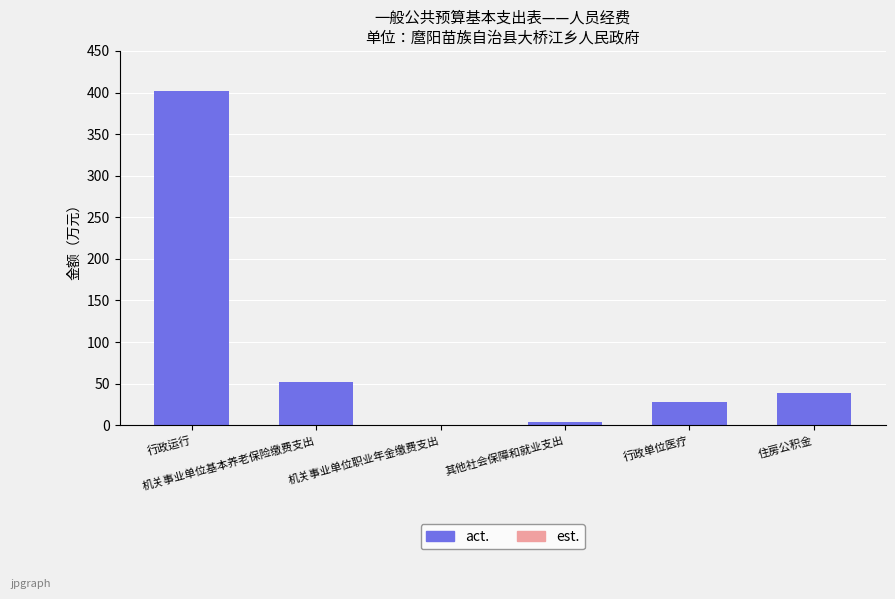

Between 行政运行 and 机关事业单位基本养老保险缴费支出, which is larger?

行政运行